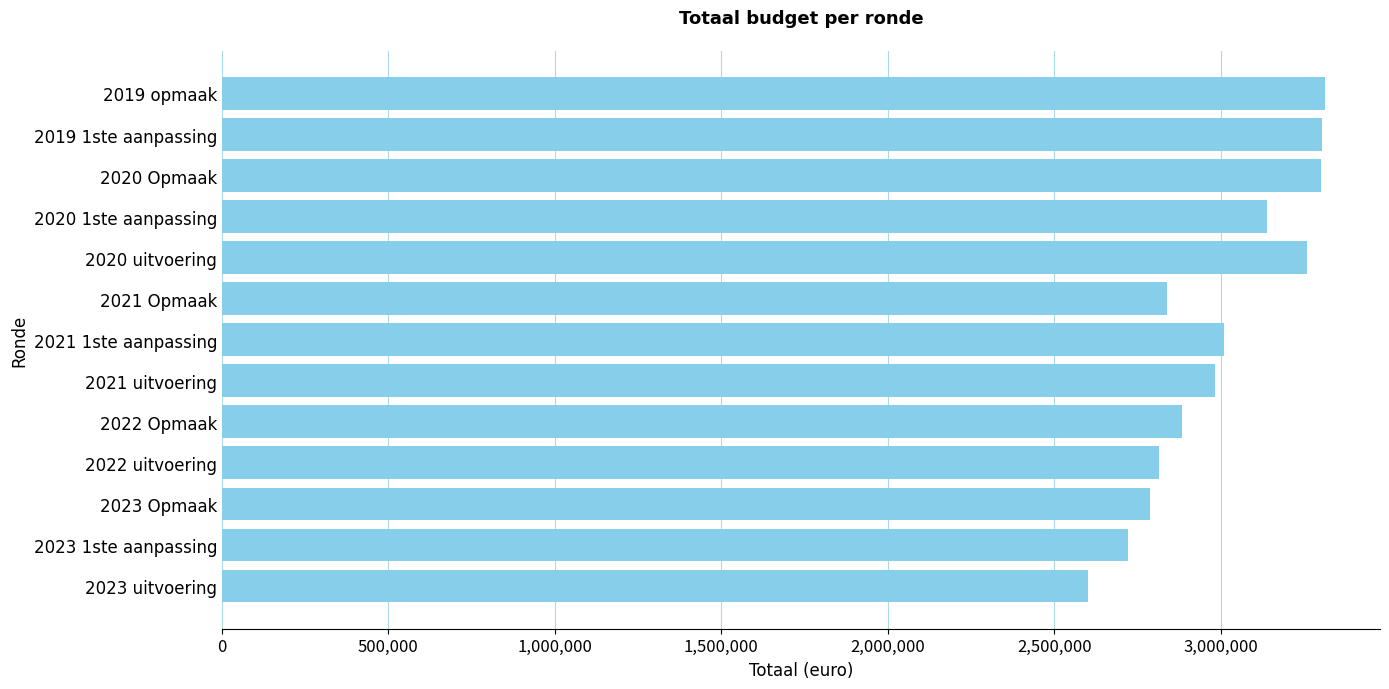

What is the difference between the second highest and second lowest values?

581054